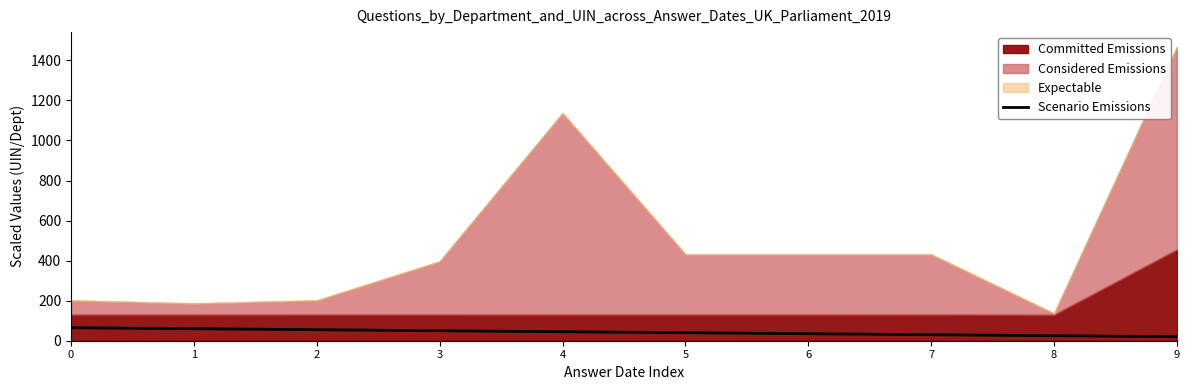

Read the value at 5, to the nearest 5.

40